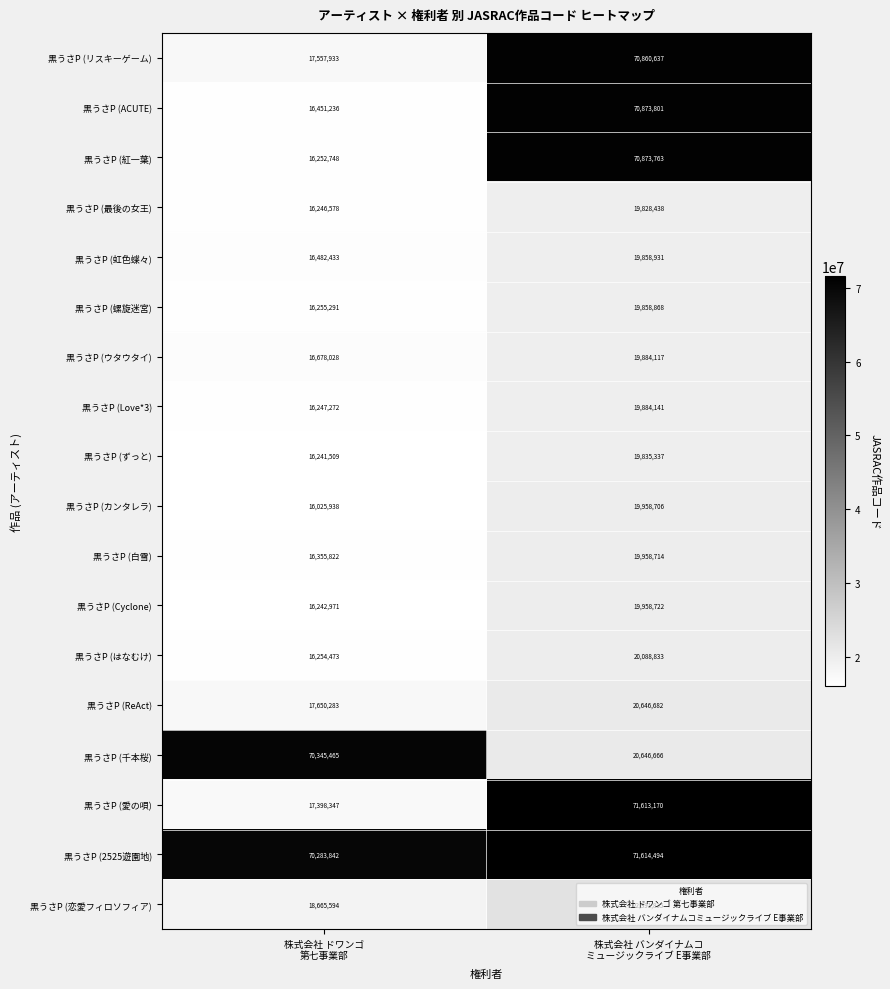

What is the average value of the 黒うさP (2525遊園地) series?

70949168